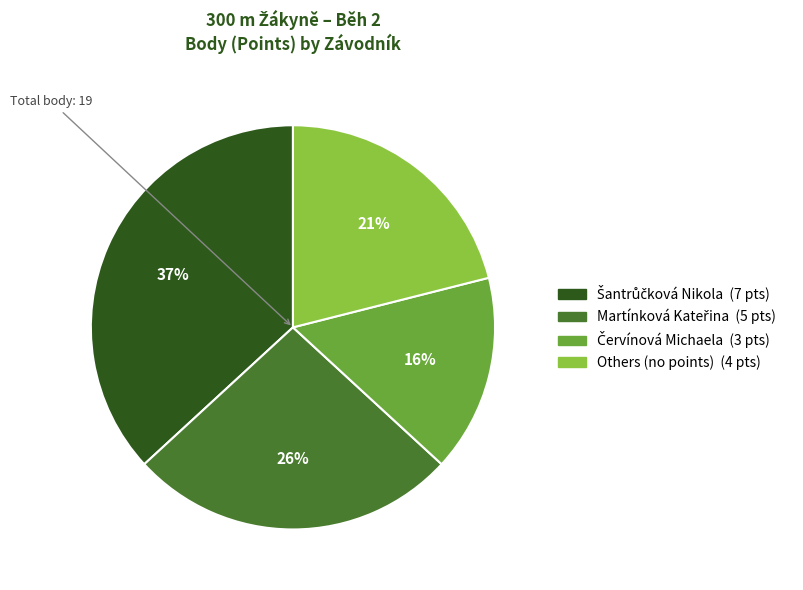

Is there a majority slice in this chart?

No